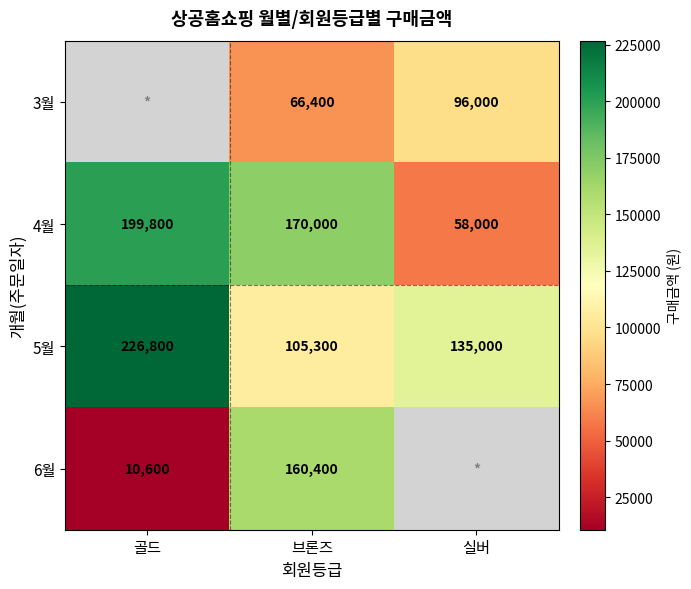

What is the average value of the 4월 series?

142600